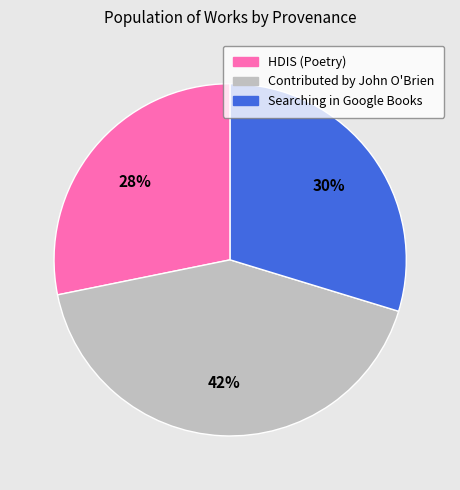

Does HDIS (Poetry) account for over 50% of the chart?

No